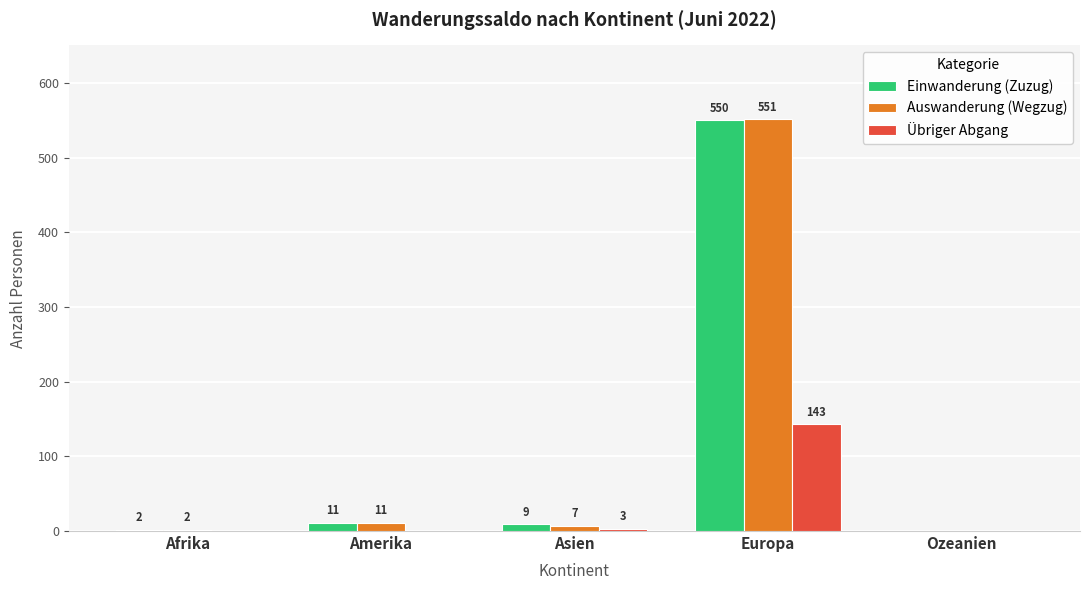

How many series are shown in this chart?

3